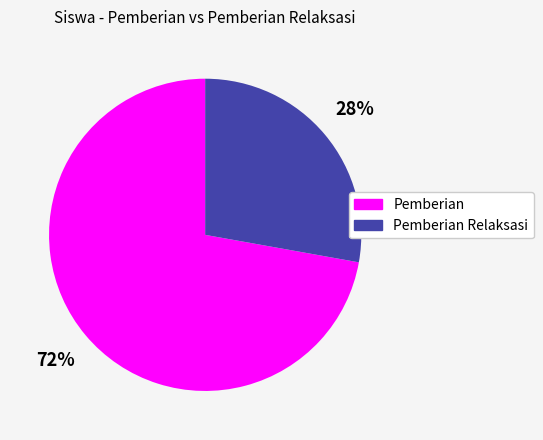

Which has a higher value, Pemberian or Pemberian Relaksasi?

Pemberian